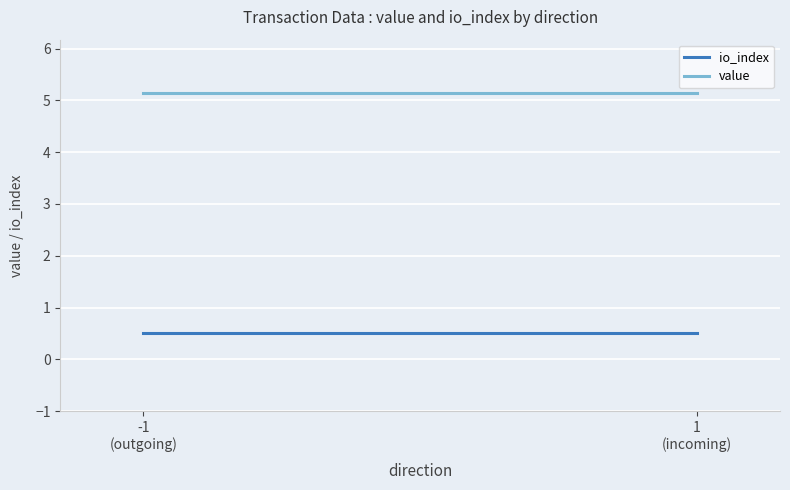

Is it true that value equals 7.5 at 1
(incoming)?

False